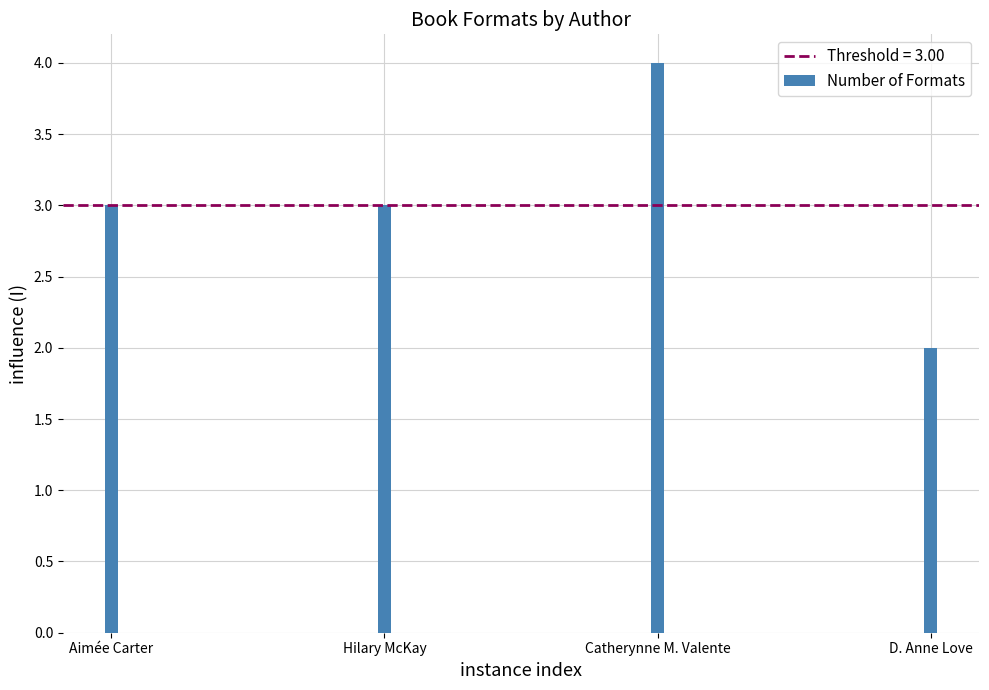

What value does the data have at Catherynne M. Valente?

4